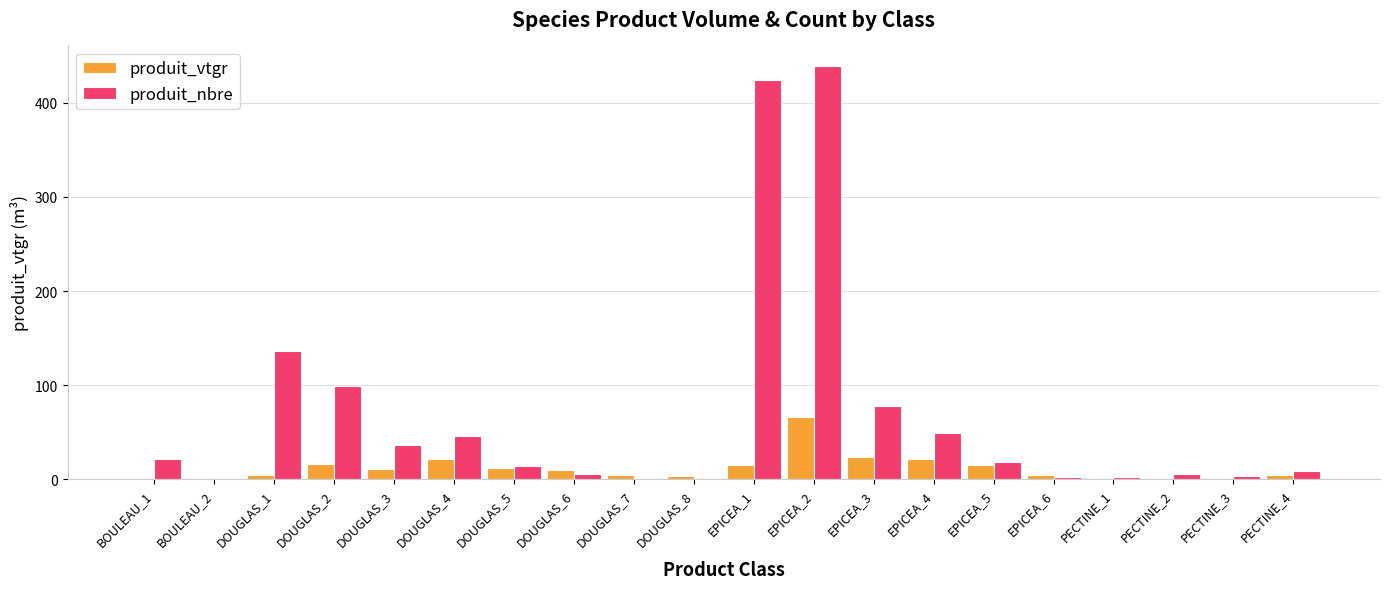

What is the sum of all produit_vtgr values?

239.6